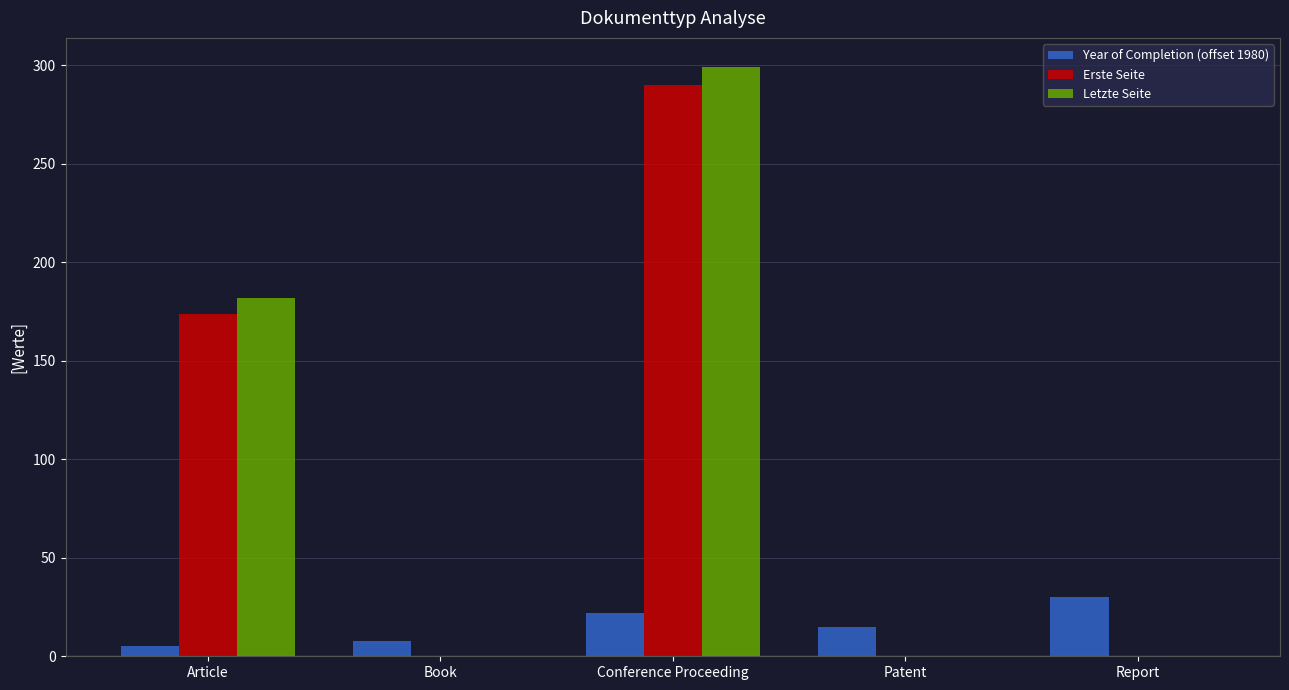

Is it true that Year of Completion (offset 1980) equals 26 at Patent?

False